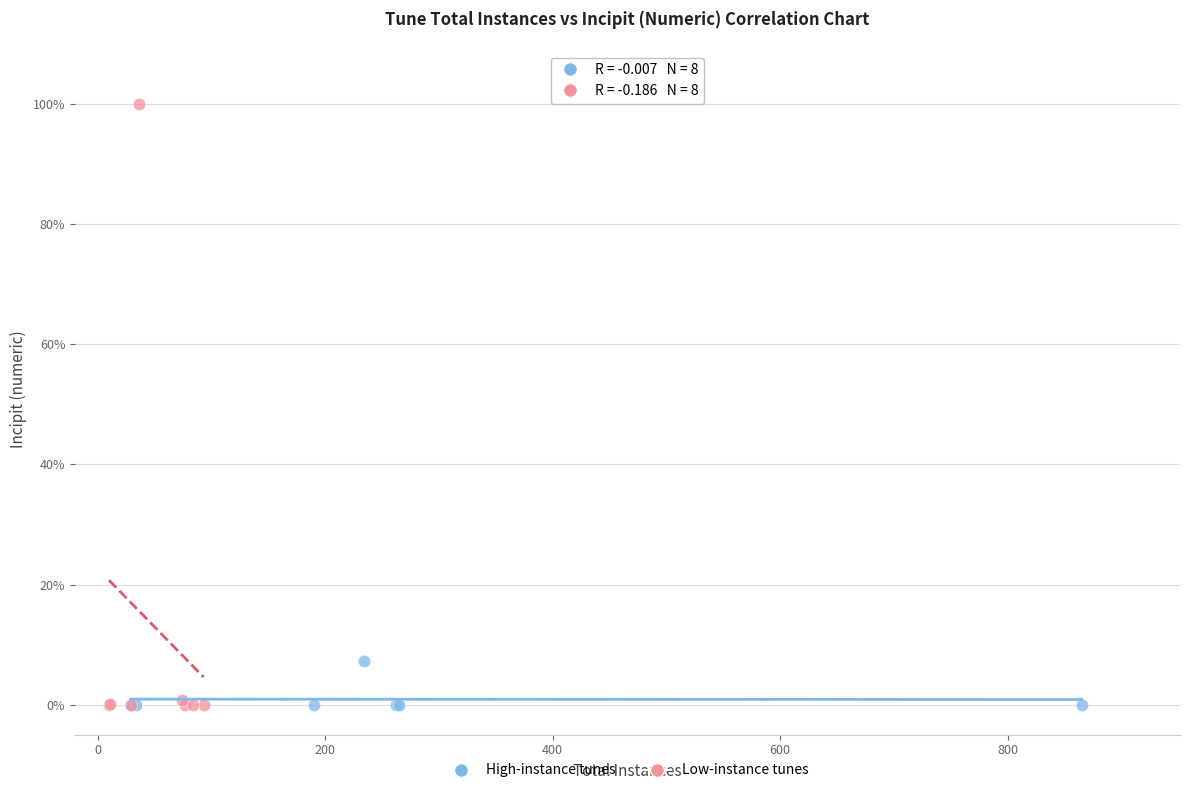

What are all the series names shown in the legend?

High-instance tunes, Low-instance tunes